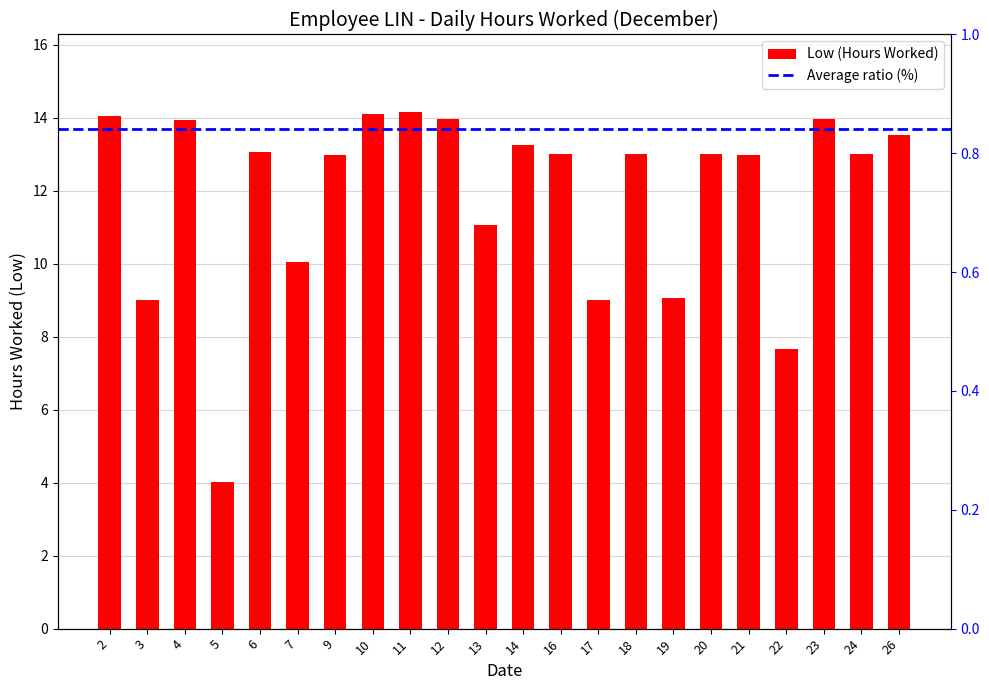

Rank the categories by value from highest to lowest.

11, 10, 2, 12, 23, 4, 26, 14, 6, 16, 18, 20, 24, 9, 21, 13, 7, 19, 17, 3, 22, 5